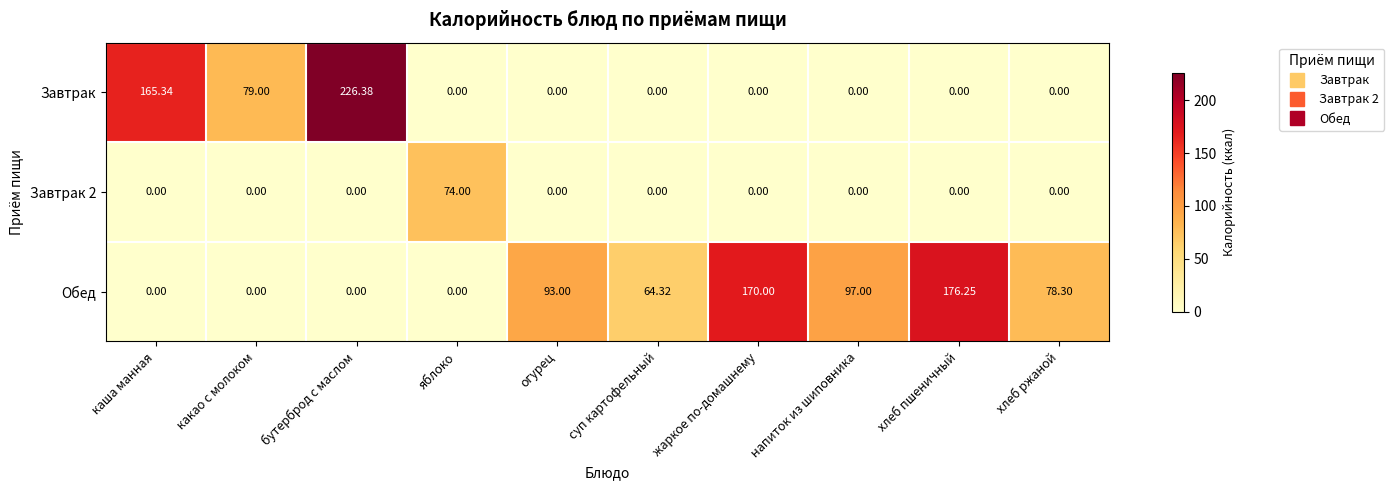

Which series has the largest total across all categories?

Обед